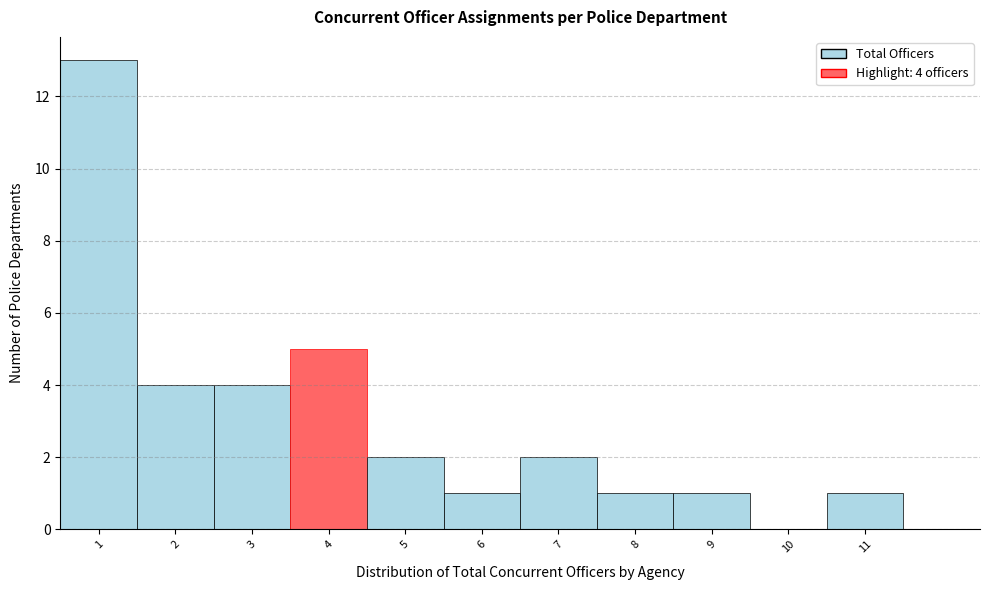

Which range on the x-axis has the tallest bar?

0.5 to 1.5